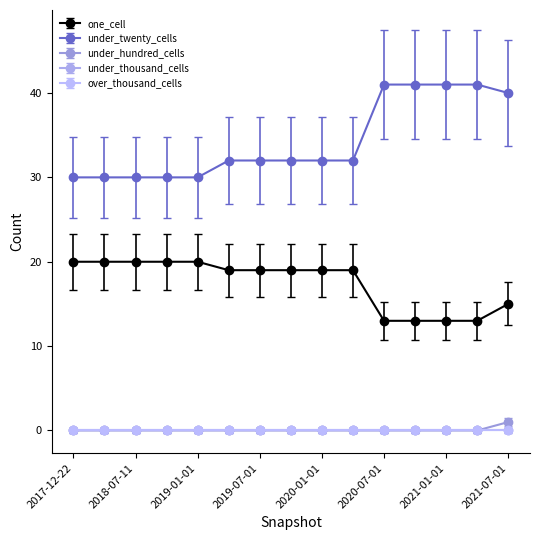

Is this an area chart (filled region under the line)?

No